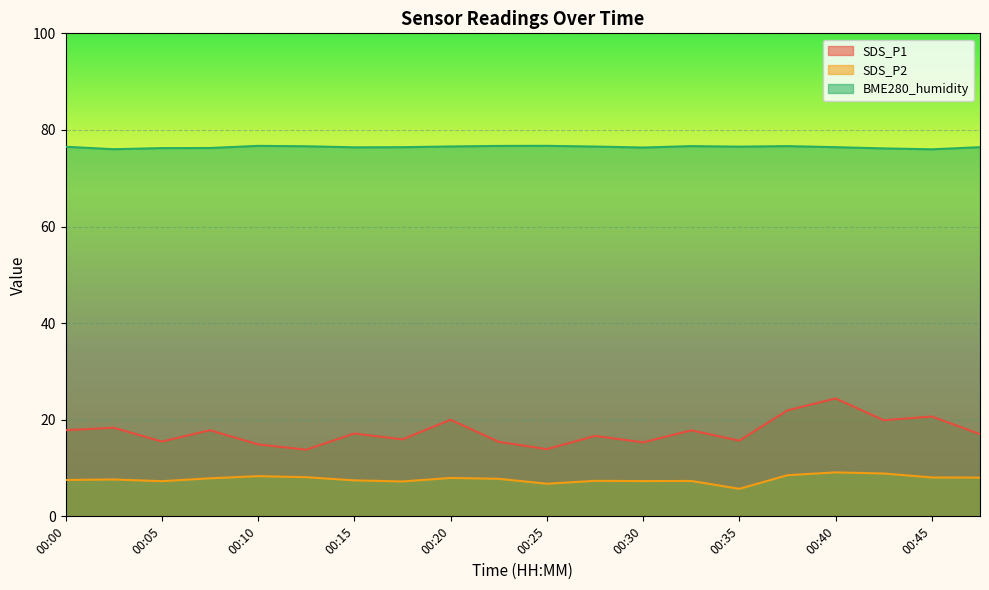

In SDS_P2, how many points are higher than both neighbors (excluding endpoints)?

6